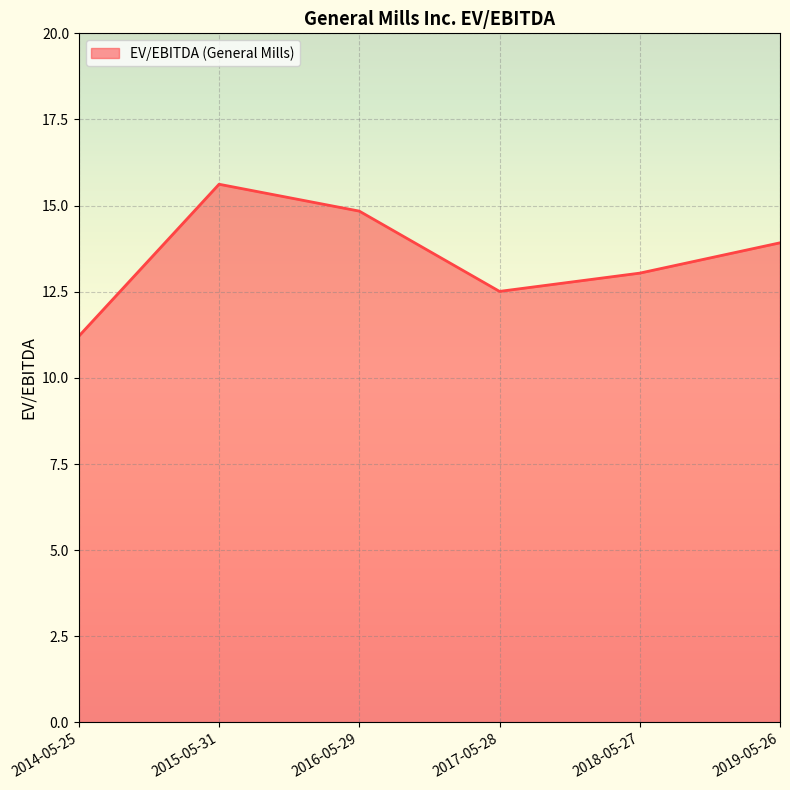

Reading left to right, extract all data points from this chart.

11.2	15.6	14.8	12.5	13.0	13.9